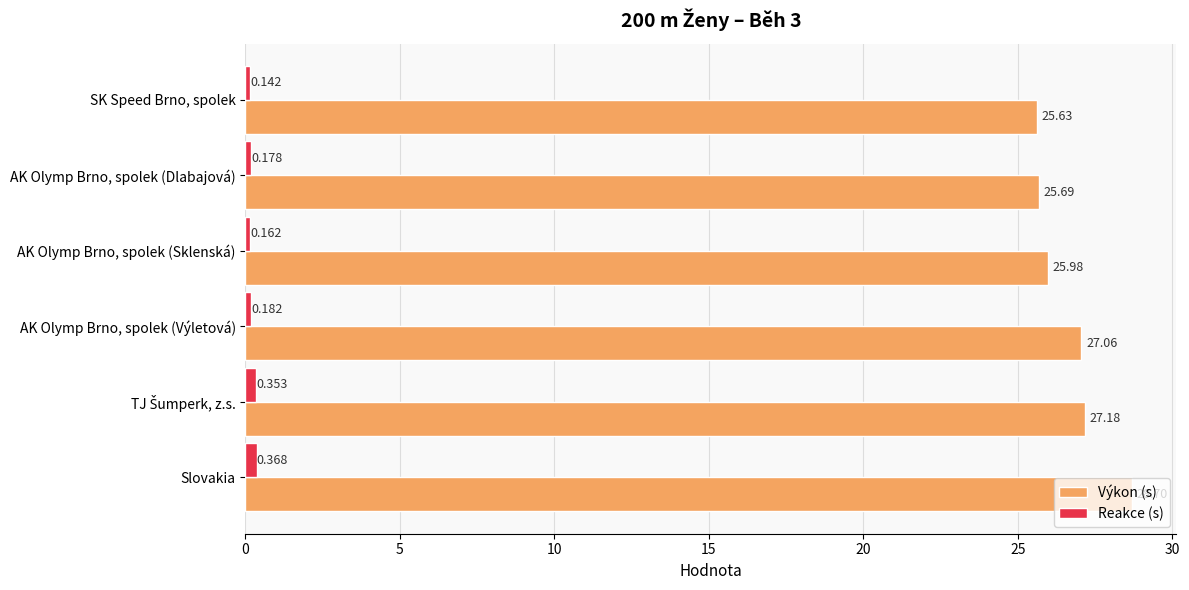

Which series has the widest spread of values?

Výkon (s)